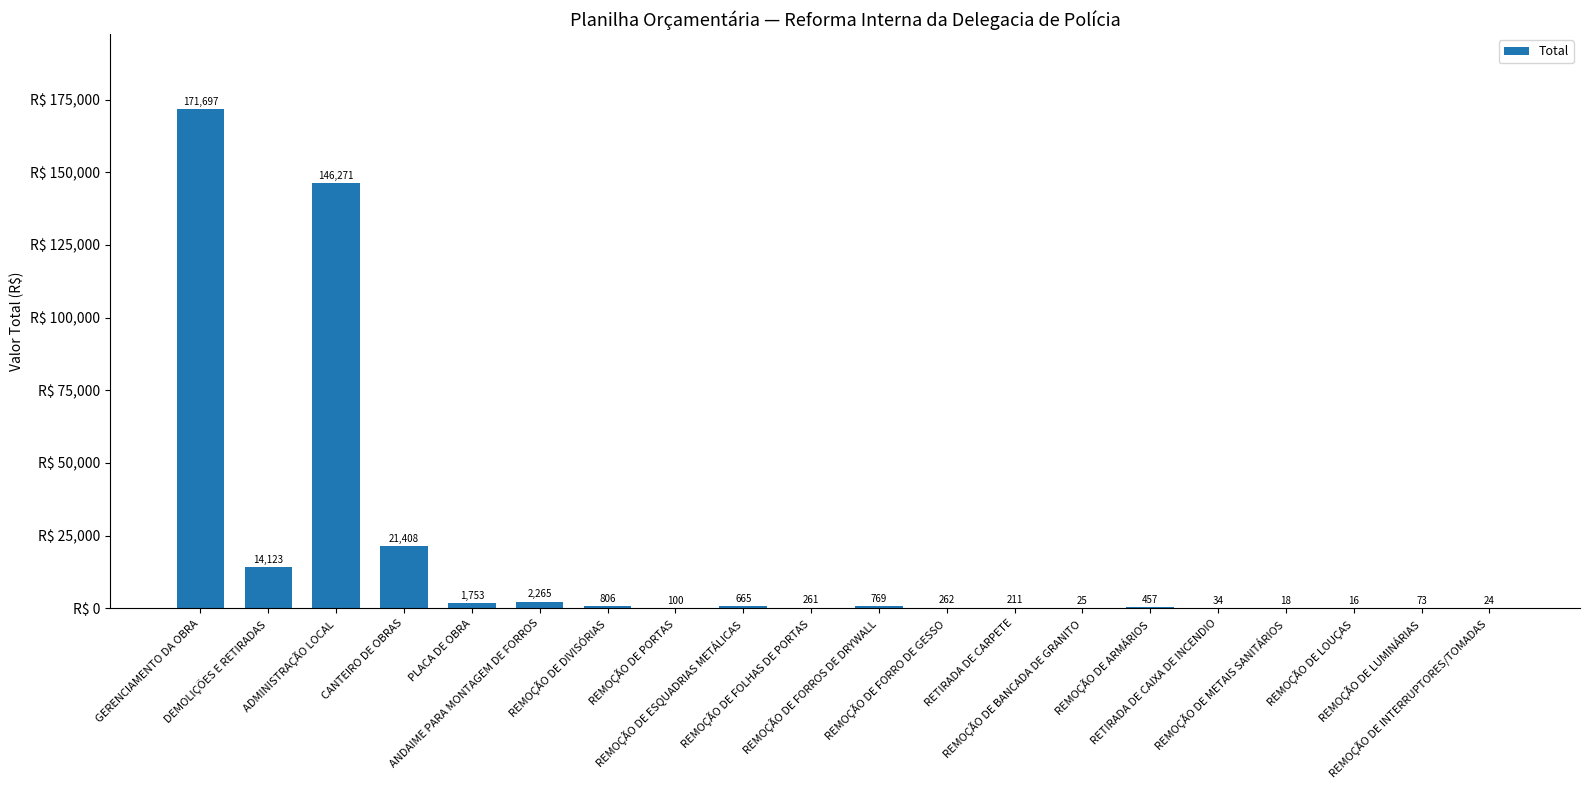

What is the greatest value displayed?

171697.1